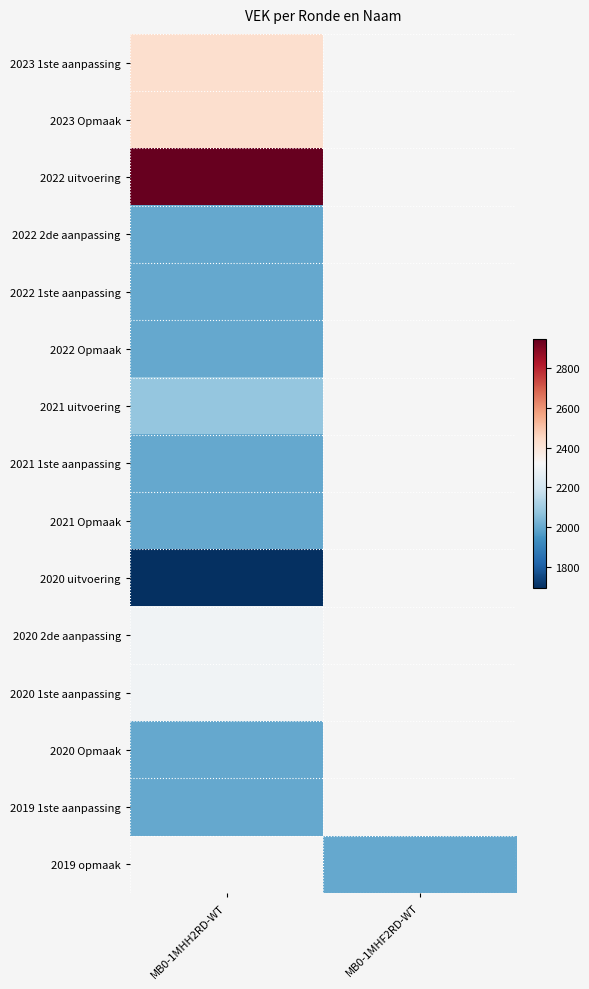

What is the spread (max minus min) of values at MB0-1MHH2RD-WT?

1255.0